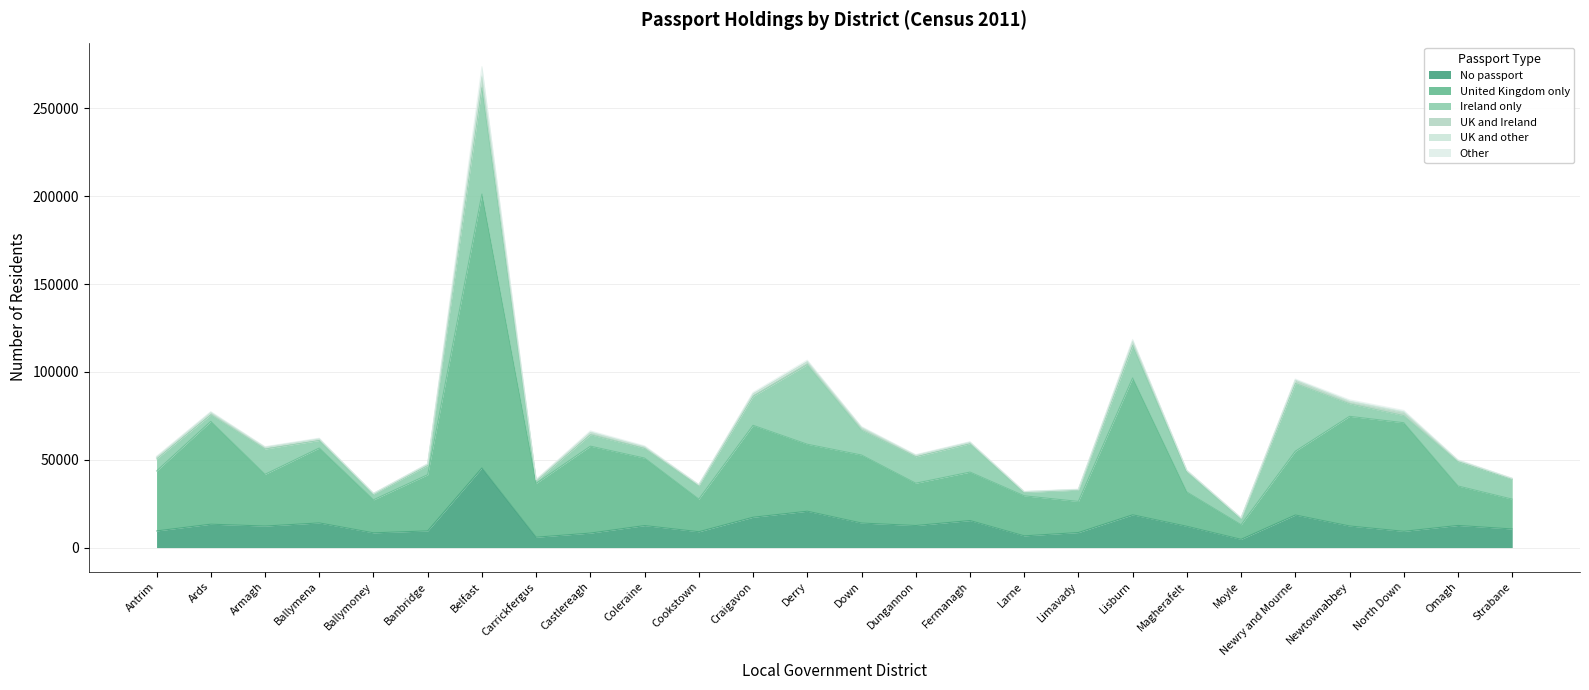

True or false: No passport and UK and Ireland intersect in this chart.

False